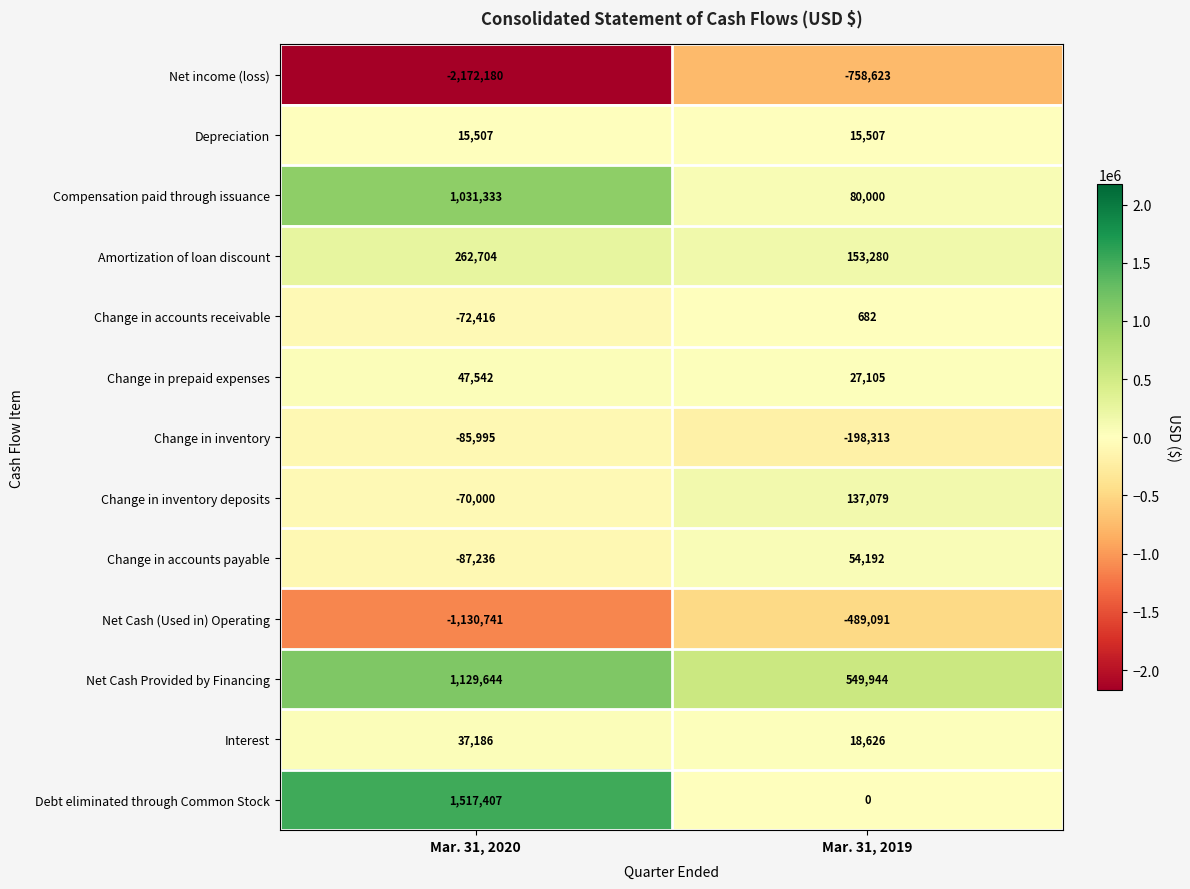

Where is Compensation paid through issuance nearest to the value 555666?

Mar. 31, 2019